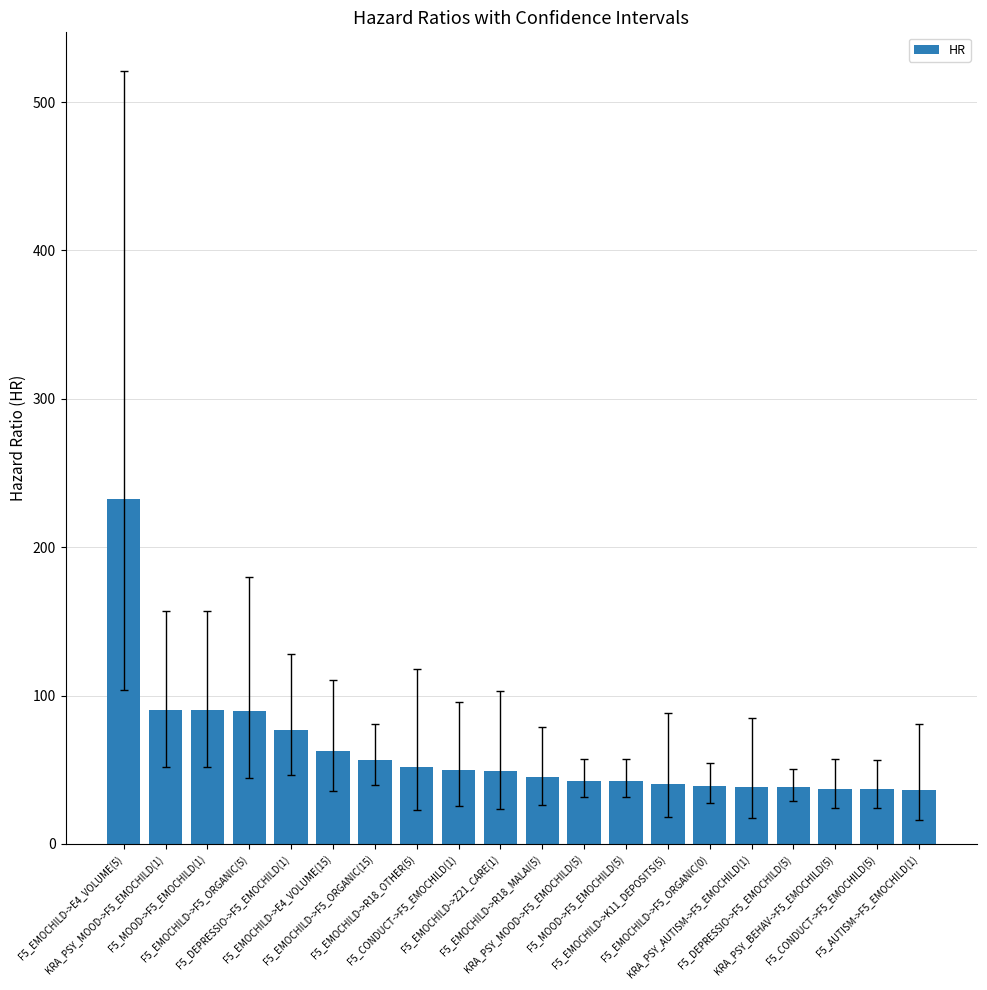

How many bars are there in total?

20